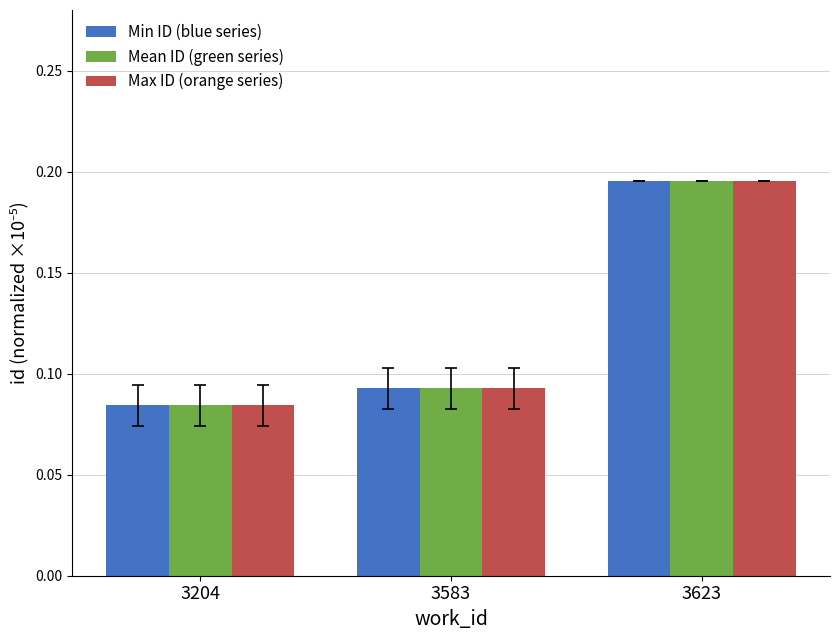

At how many categories does at least one series exceed 0?

3